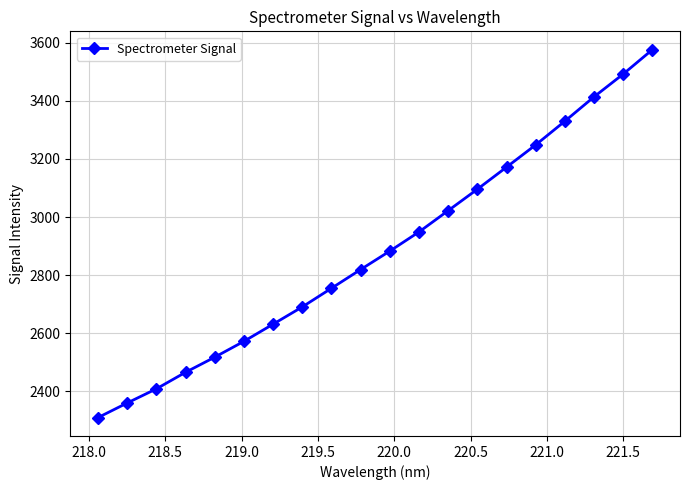

What is the average value?

2885.6